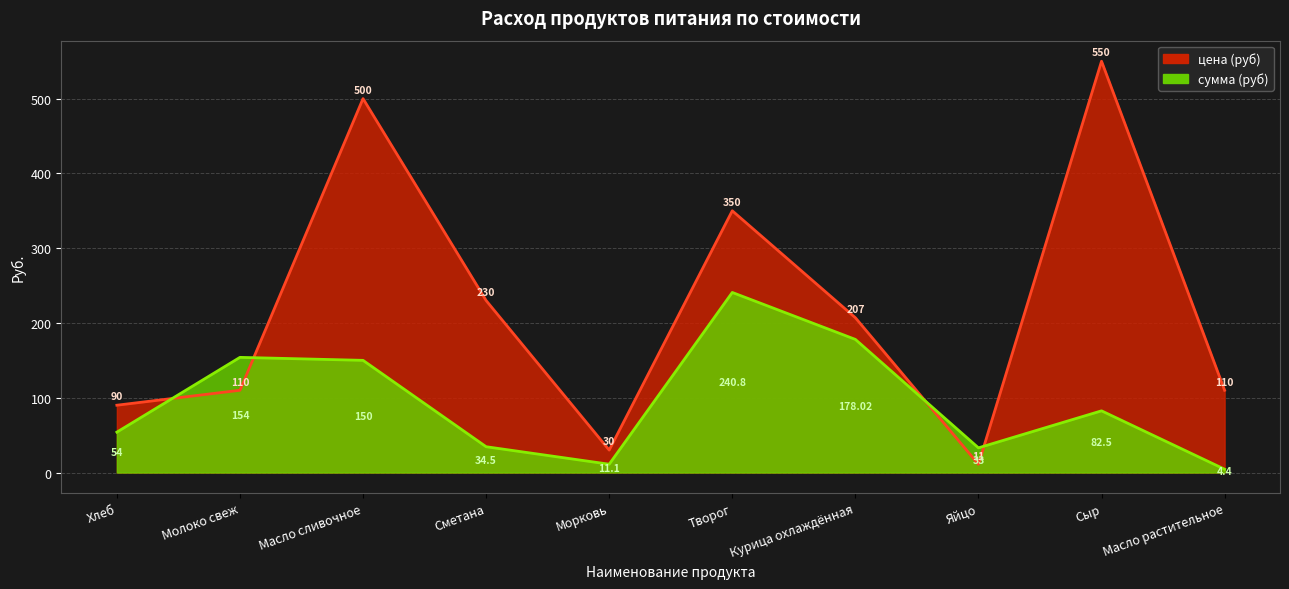

How many interior local valleys does the сумма (руб) series have?

2